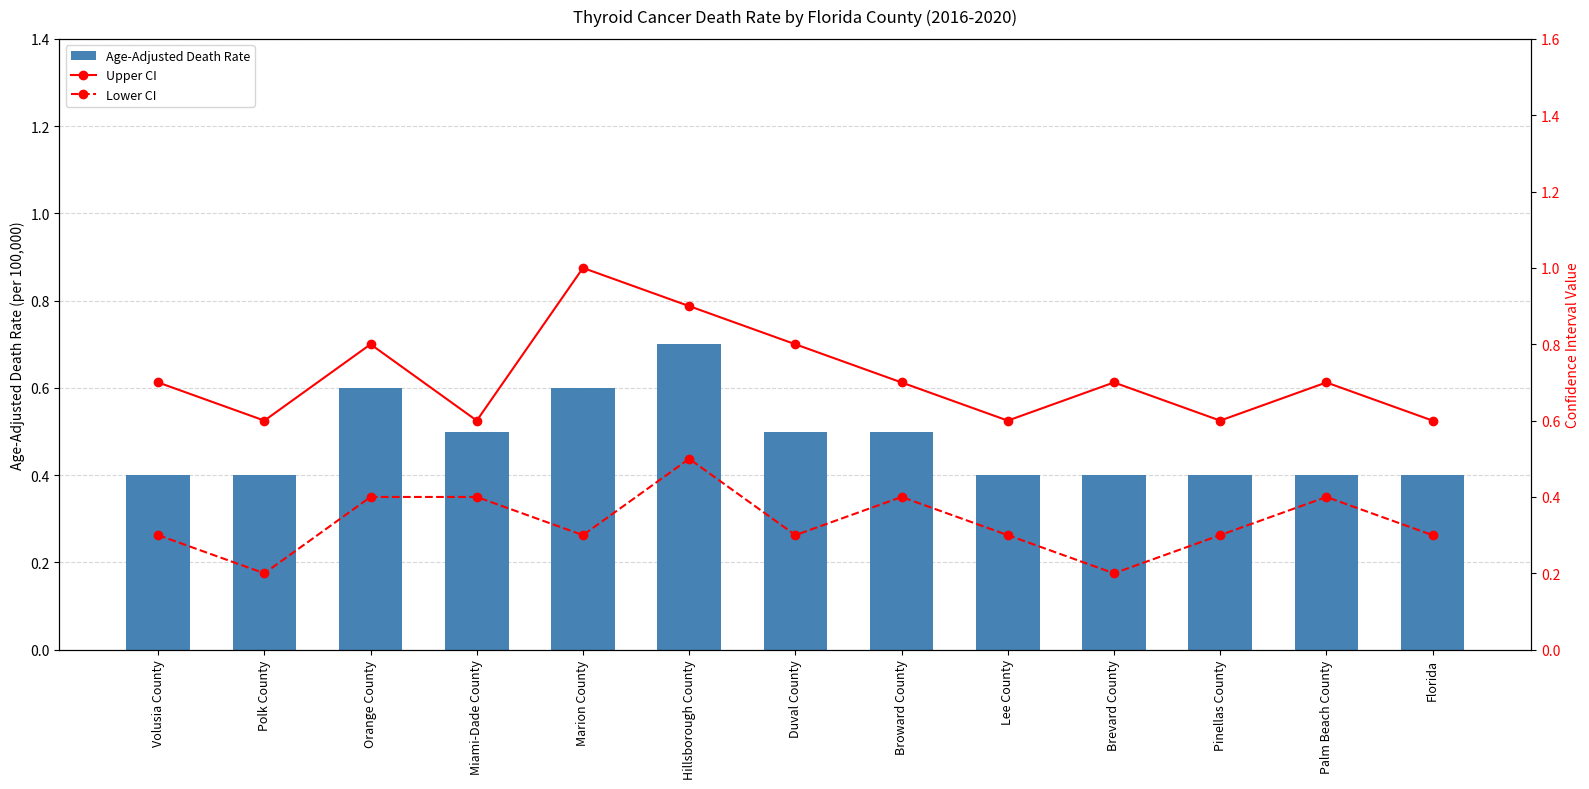

What is the label of the 5th bar from the left?

Marion County